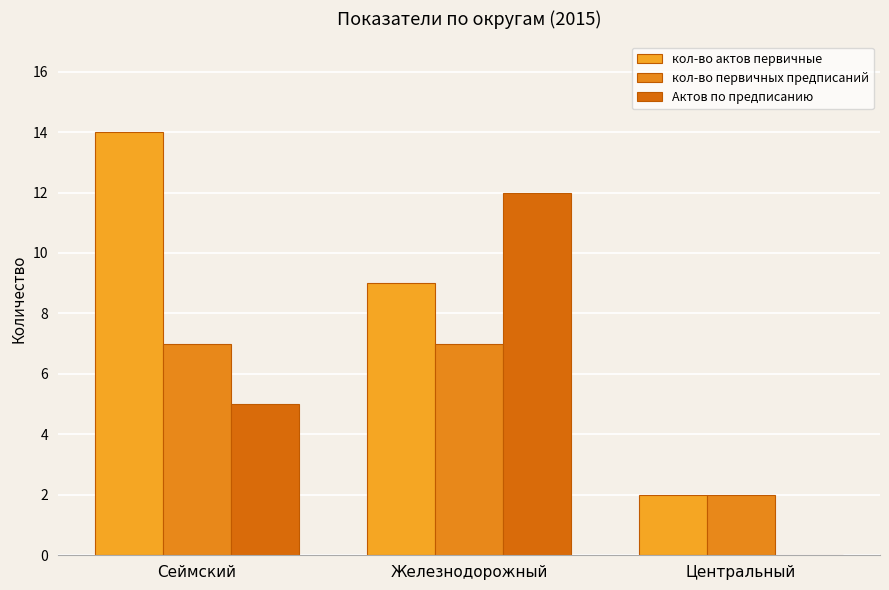

Reading left to right, list all the values displayed in this chart.

кол-во актов первичные: Сеймский=14	Железнодорожный=9	Центральный=2
кол-во первичных предписаний: Сеймский=7	Железнодорожный=7	Центральный=2
Актов по предписанию: Сеймский=5	Железнодорожный=12	Центральный=0